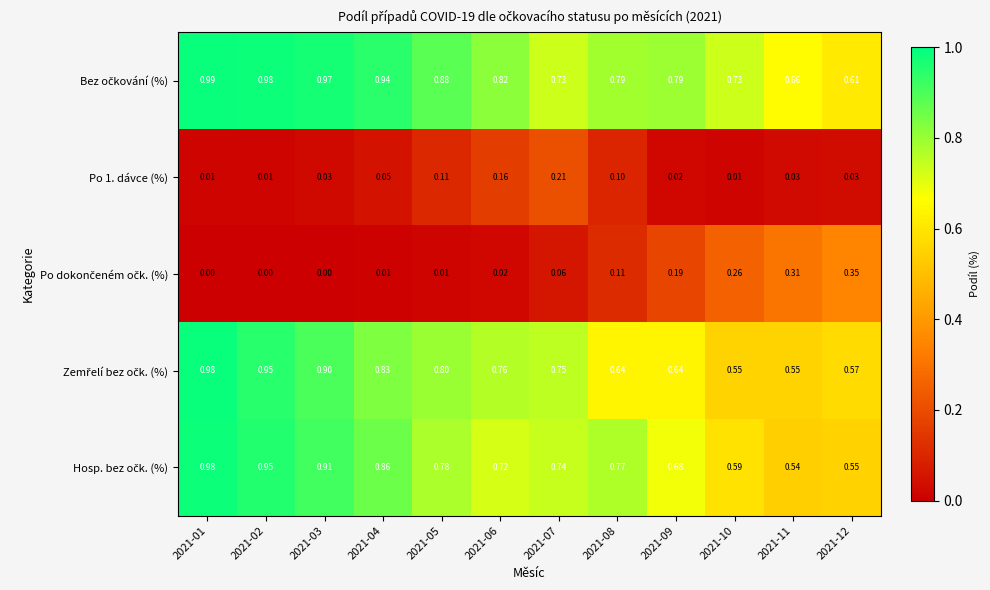

Rank the series at 2021-01 from highest to lowest value.

Bez očkování (%), Zemřelí bez očk. (%), Hosp. bez očk. (%), Po 1. dávce (%), Po dokončeném očk. (%)